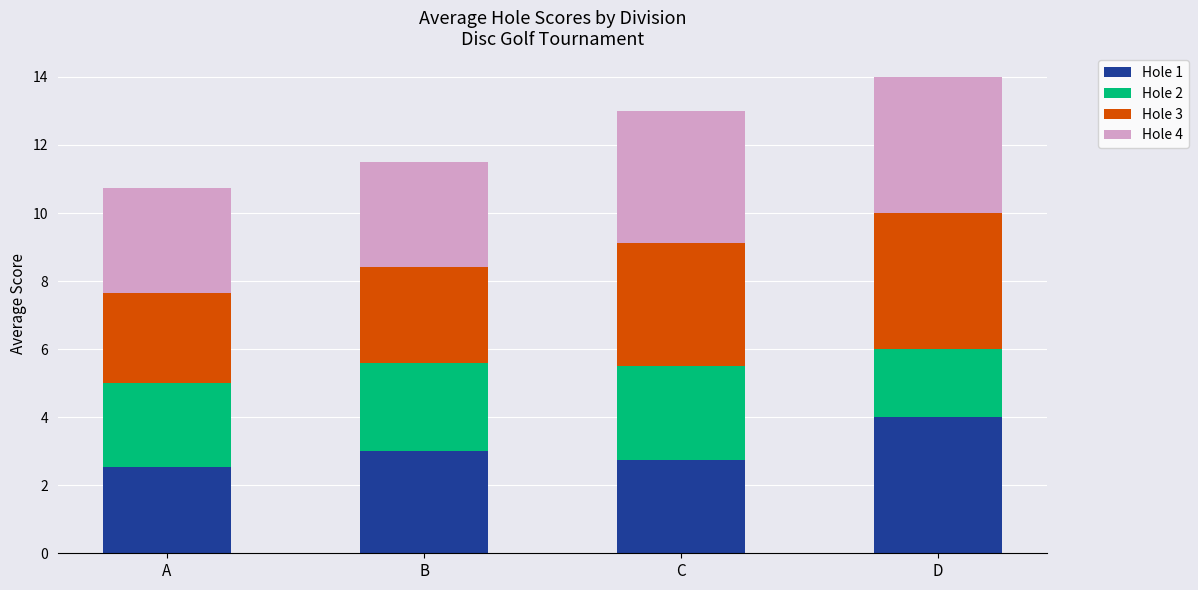

True or false: Hole 1 has a value of 0.6 at A.

False